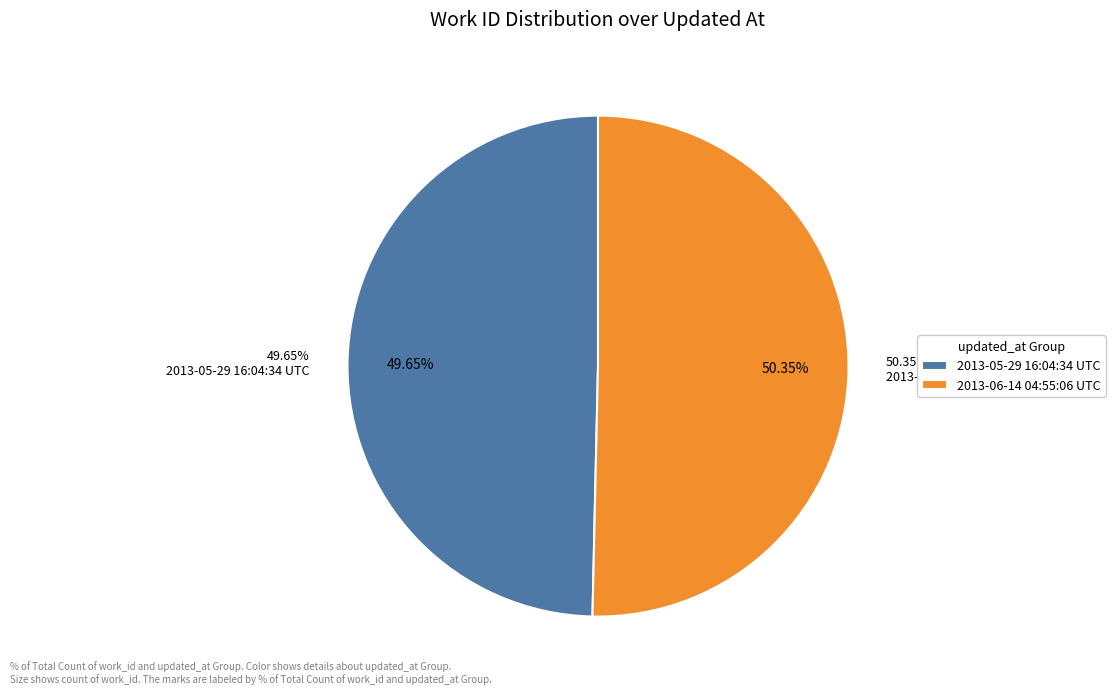

To the nearest percent, what percentage of the pie is 2013-06-14 04:55:06 UTC?

50%